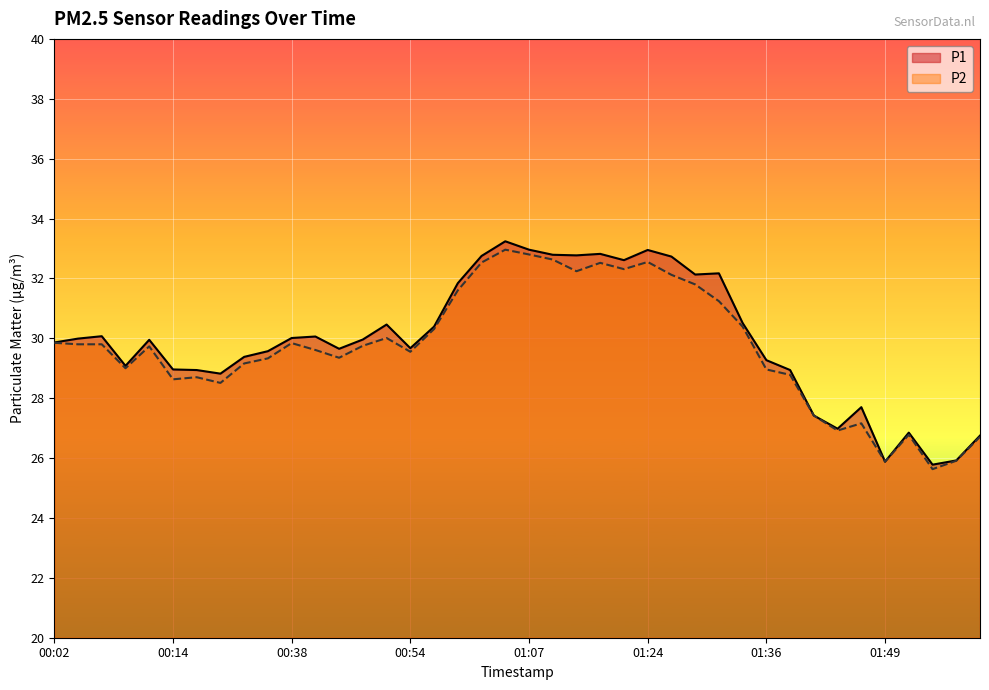

At which label does P1 reach its peak?

01:05